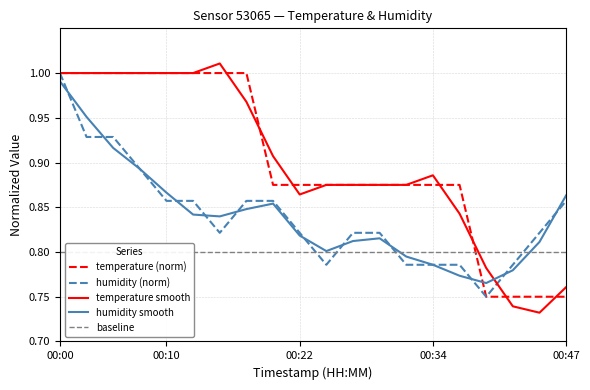

What is the highest value of the humidity (norm) series?

1.0